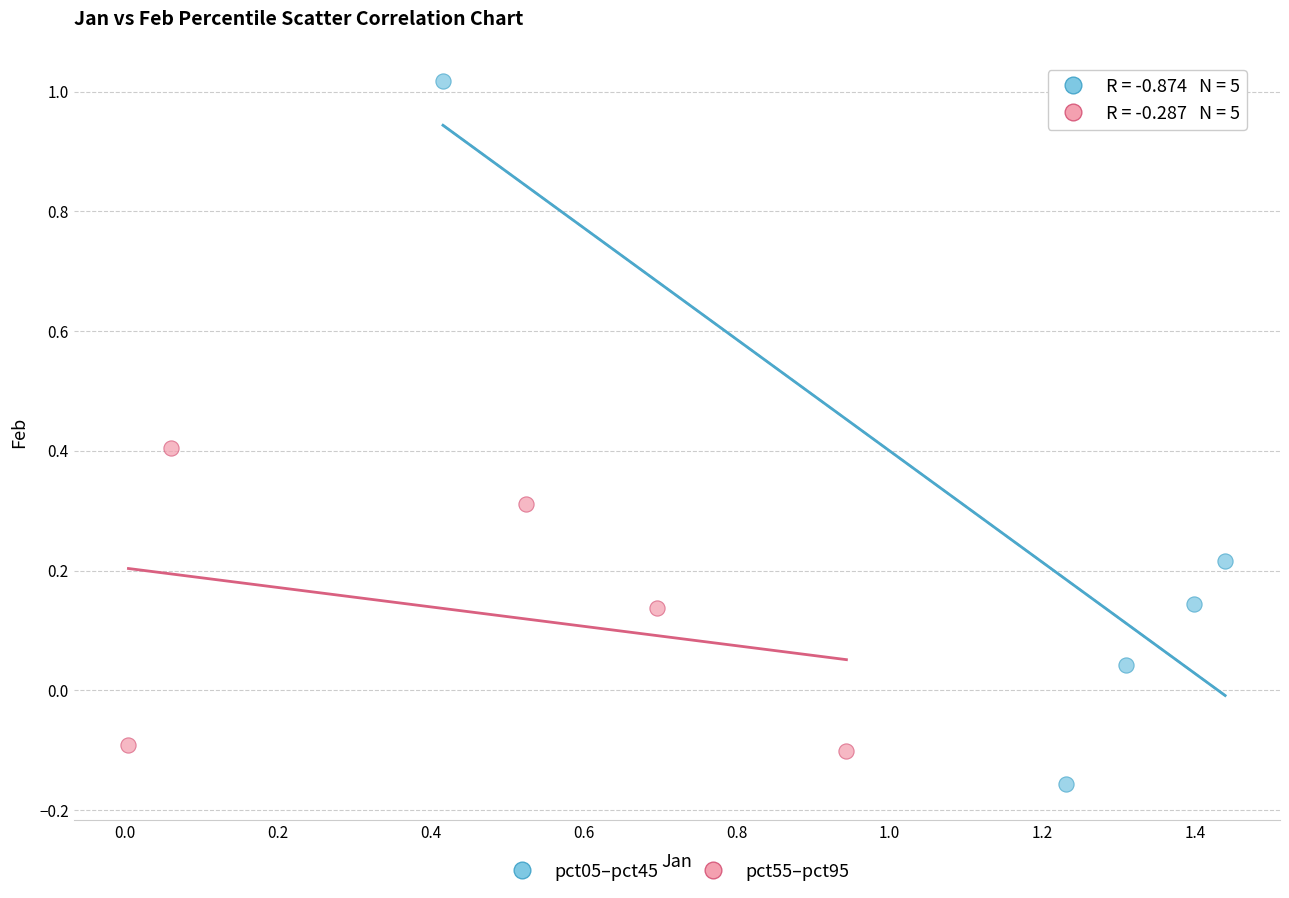

Which series reaches the maximum Y coordinate?

pct05–pct45